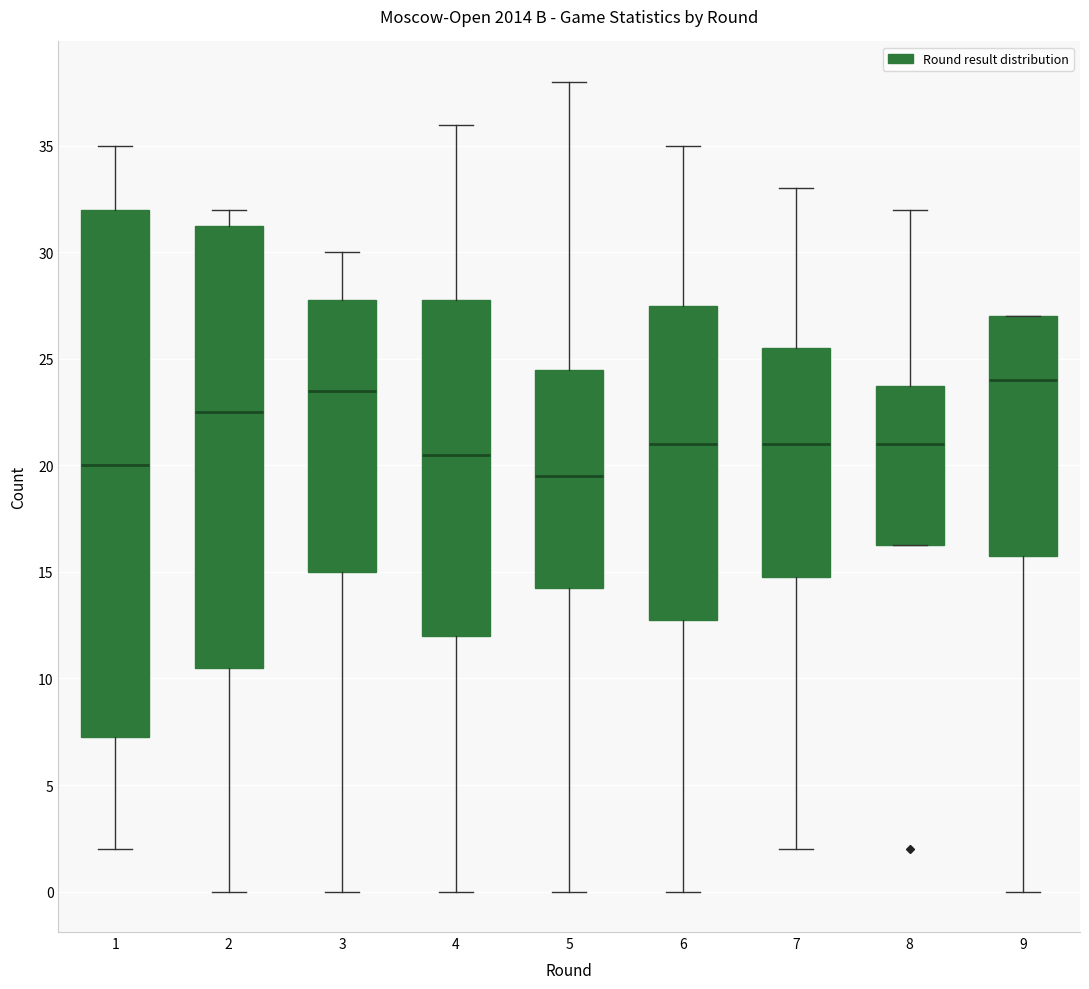

Which box is the tallest, from its lower edge to its upper edge?

1